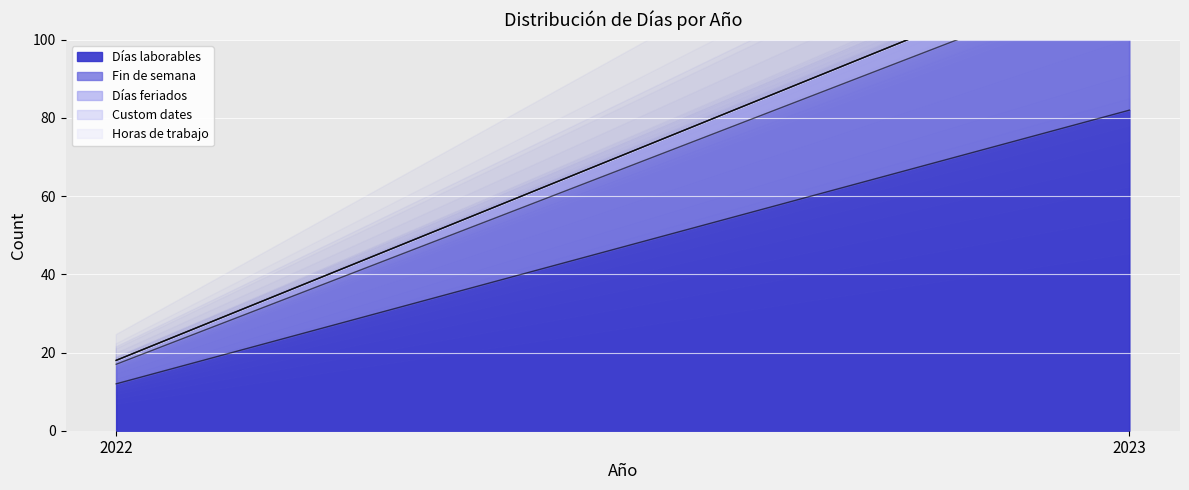

Which series has the widest spread of values?

Días laborables